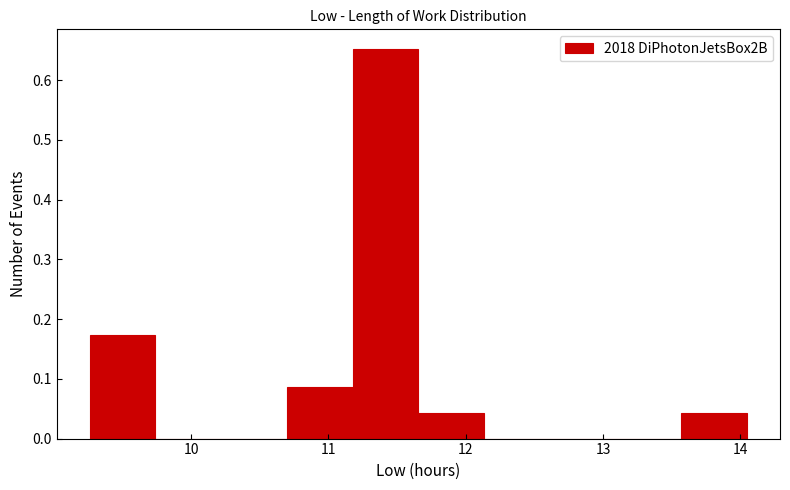

Over which range of the x-axis is the bar tallest?

11.2 to 11.7